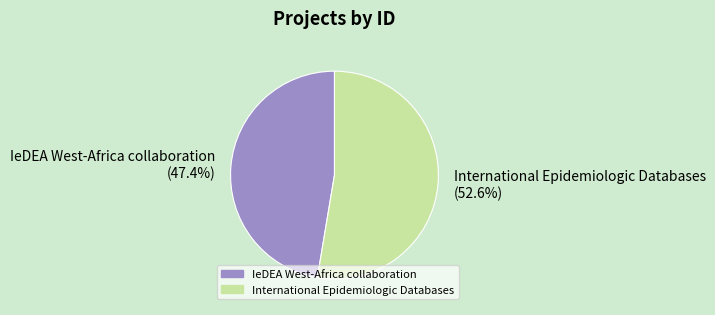

Which has a higher value, IeDEA West-Africa collaboration or International Epidemiologic Databases?

International Epidemiologic Databases